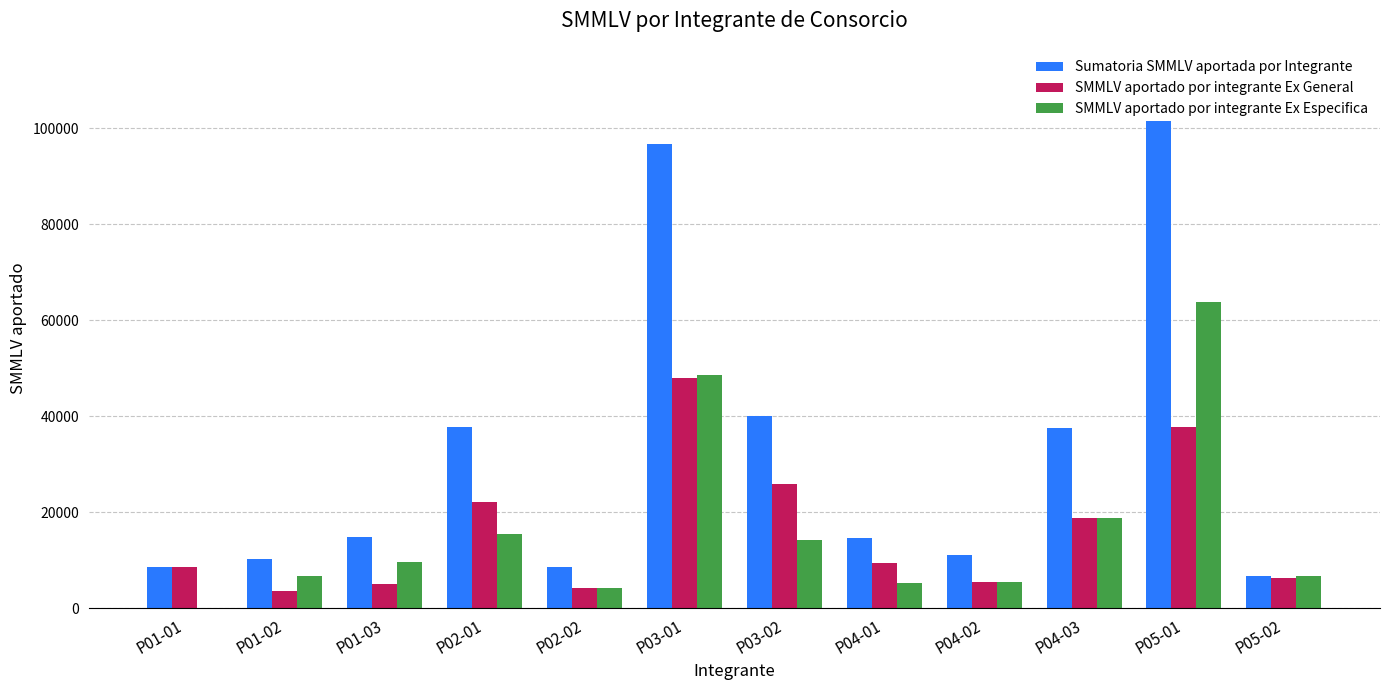

At which category does the chart reach its peak across all series?

P05-01